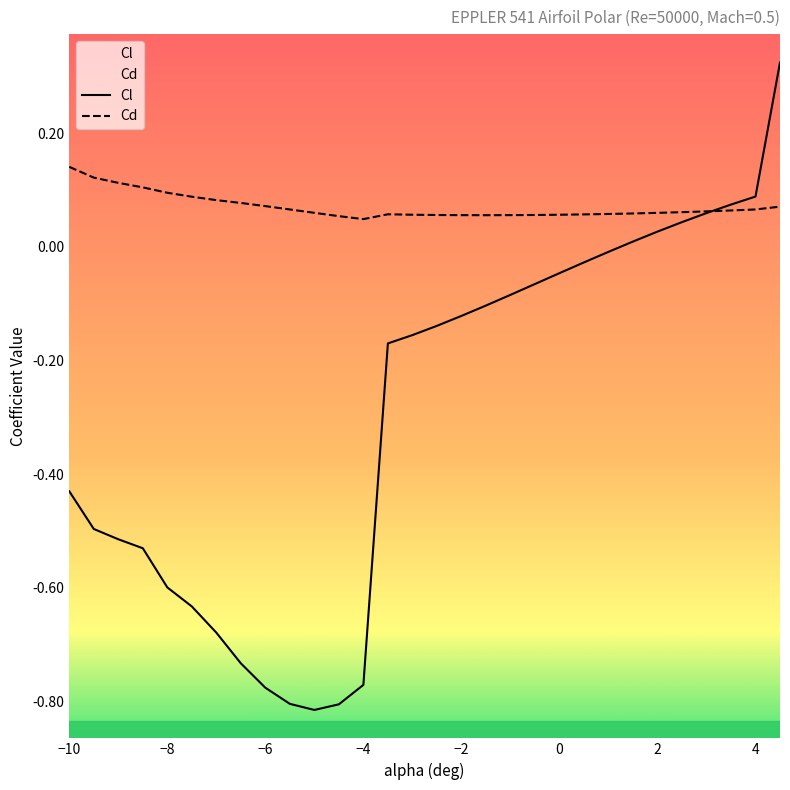

How many times do Cd and Cl cross each other?

1